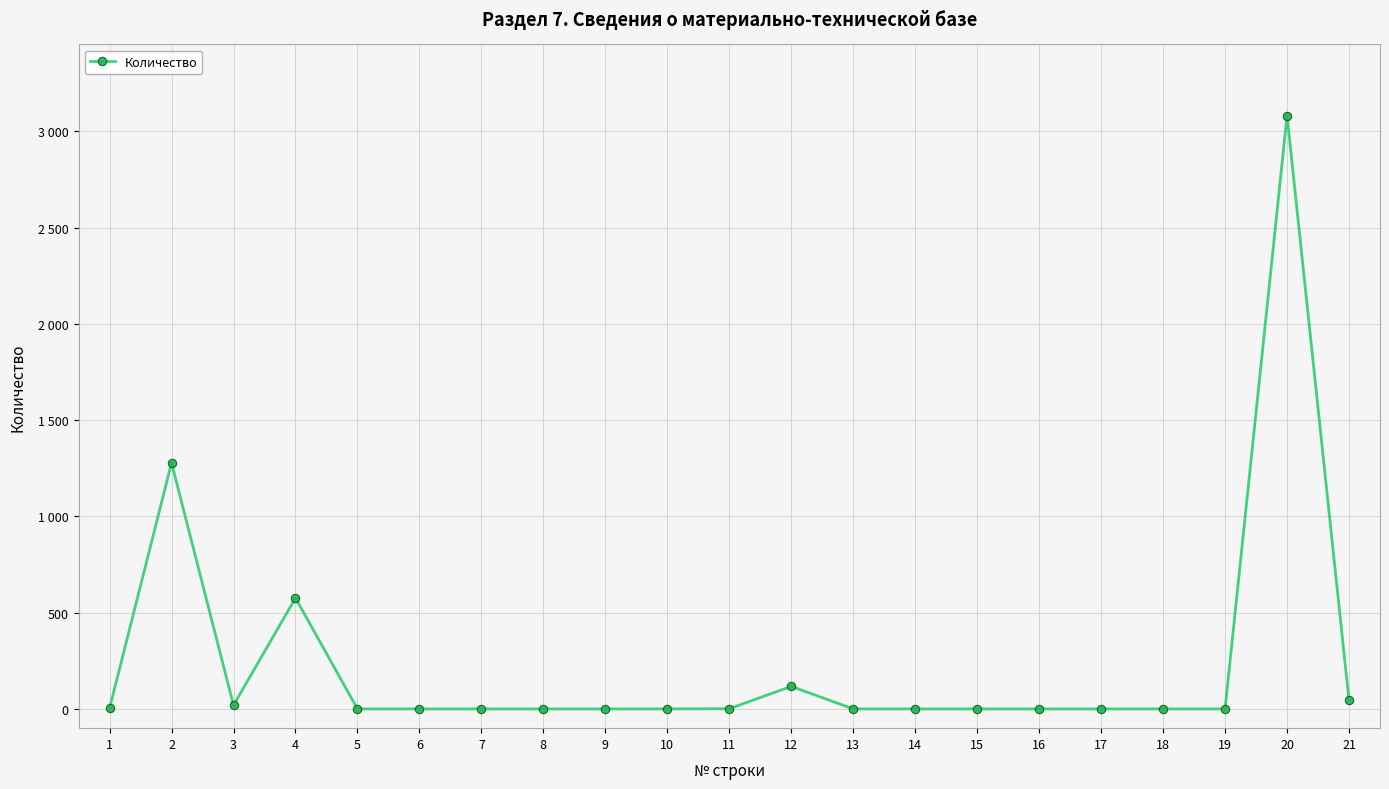

Is this an area chart (filled region under the line)?

No